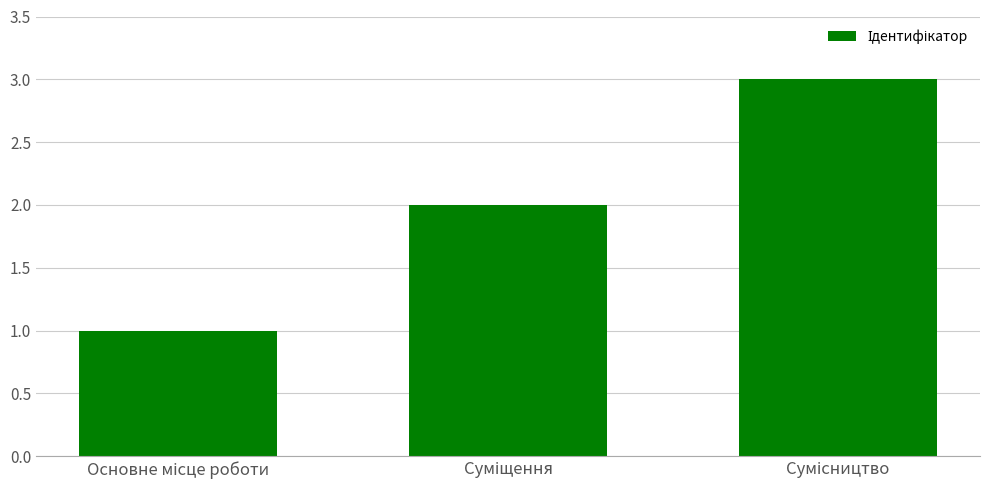

Reading right to left, list all the values displayed in this chart.

3	2	1